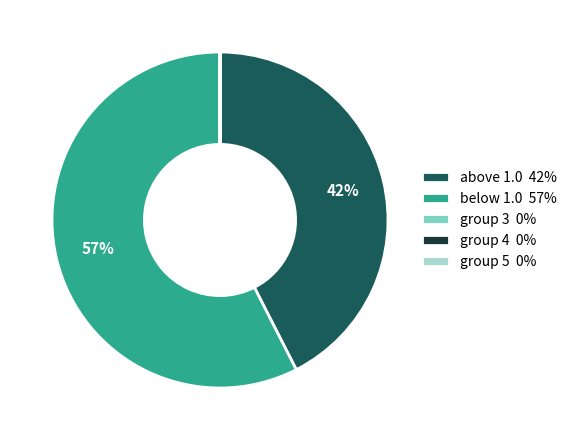

Between above 1.0 42% and below 1.0 57%, which is larger?

below 1.0 57%